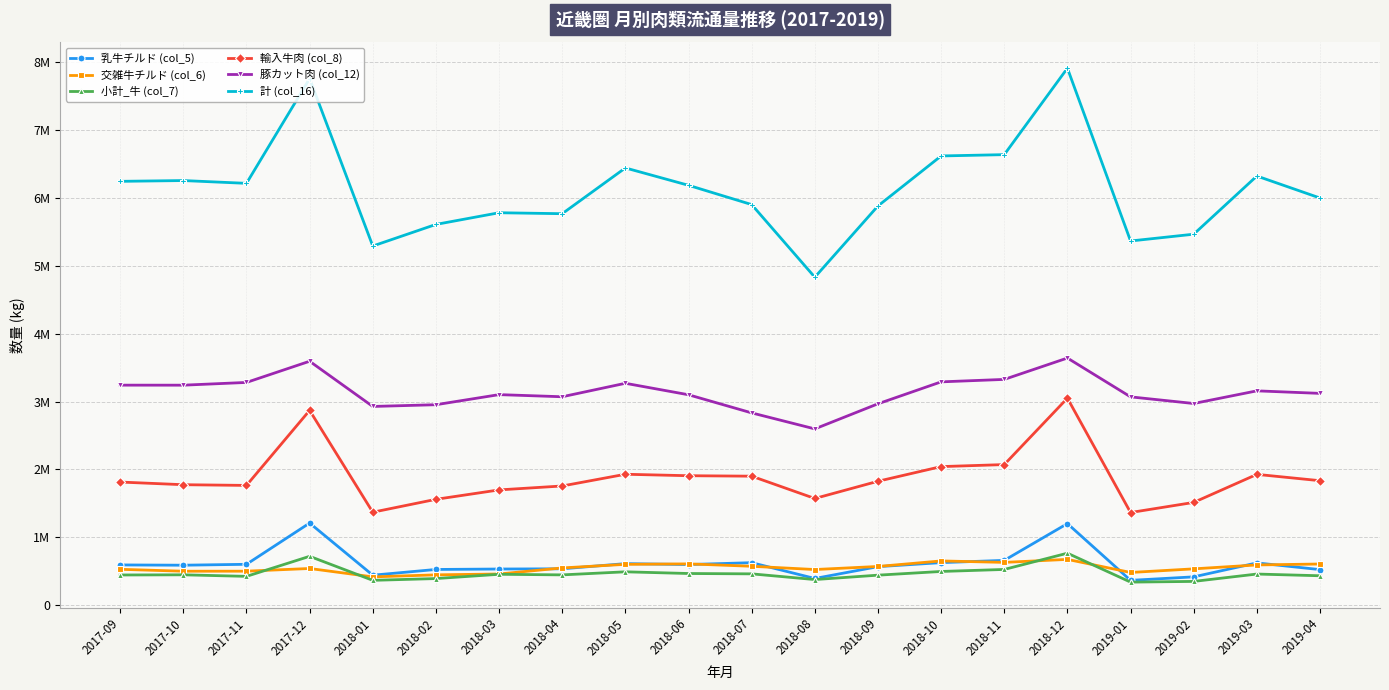

True or false: 交雑牛チルド (col_6) has a value of 414239 at 2018-01.

True